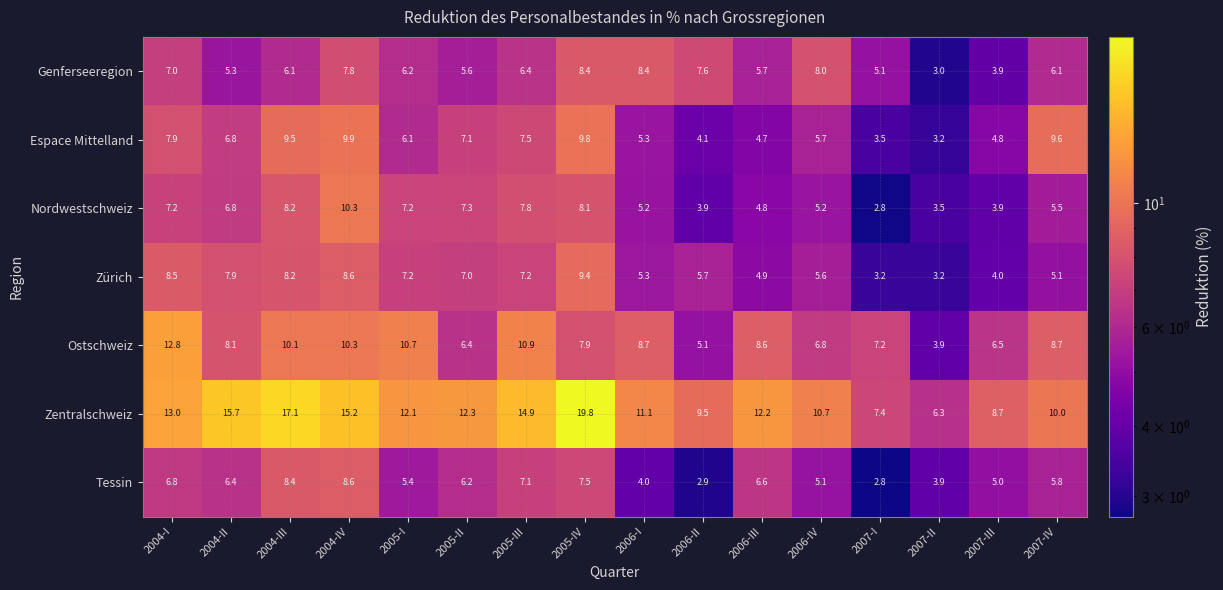

Which series has the largest range (max minus min)?

Zentralschweiz